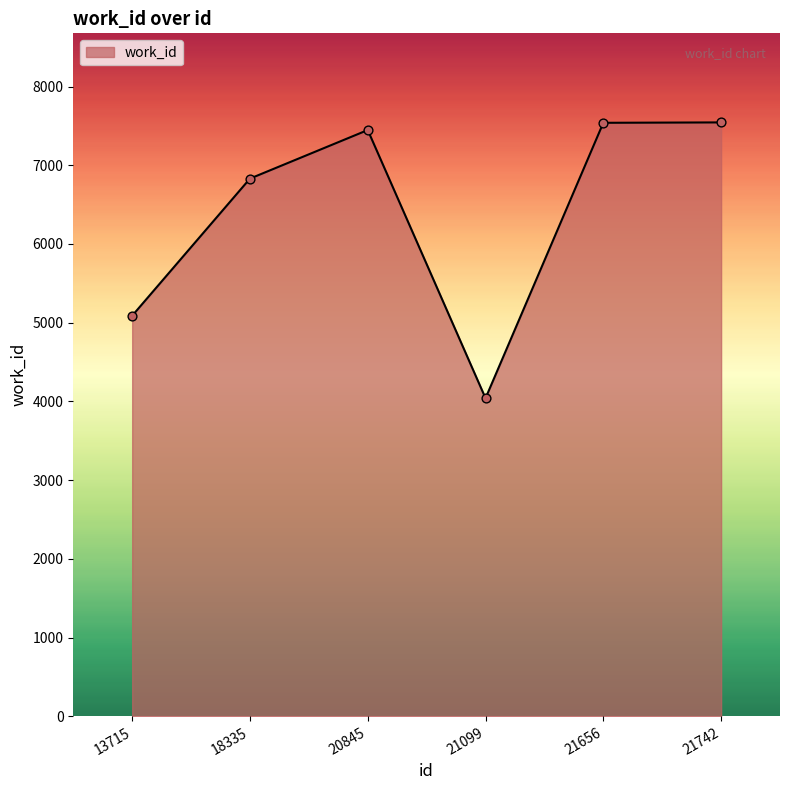

What is the change in value from 13715 to 21742?

+2456